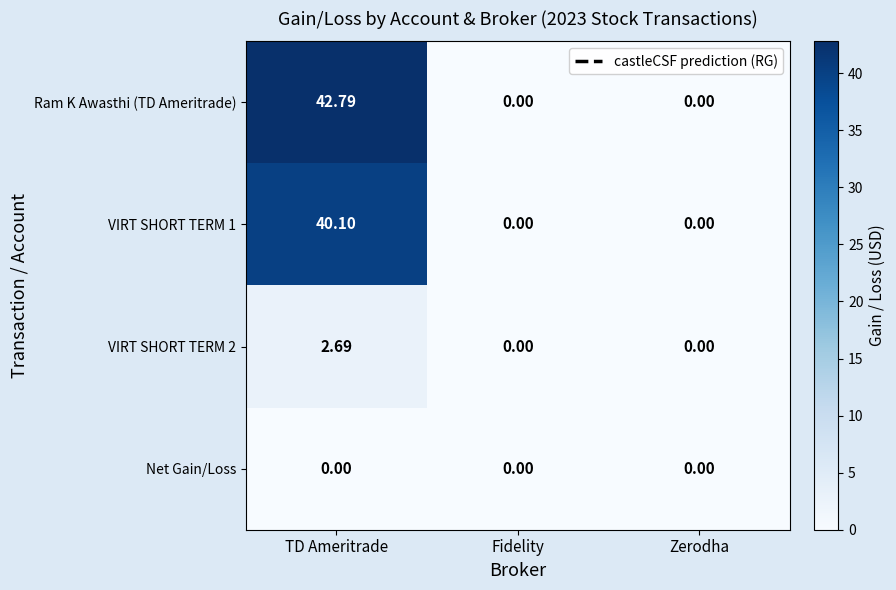

Which series has the largest range (max minus min)?

Ram K Awasthi (TD Ameritrade)